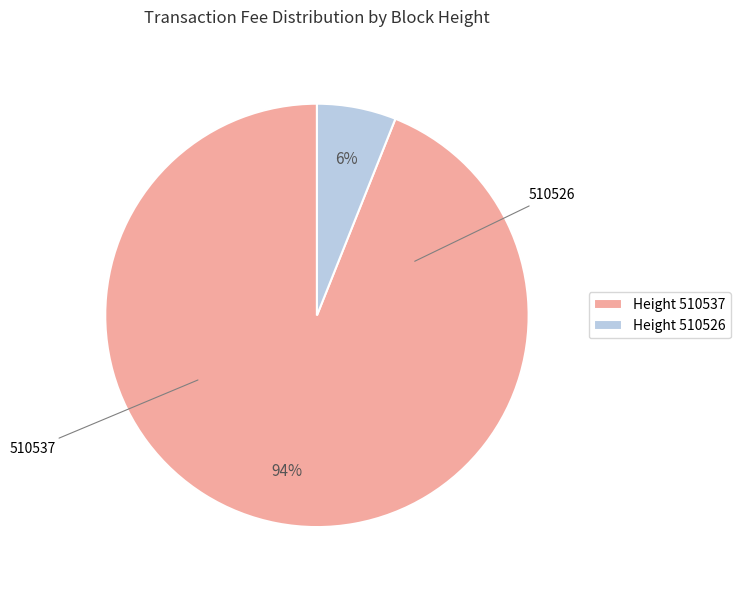

Is it true that Height 510526 is 6% of the pie?

True